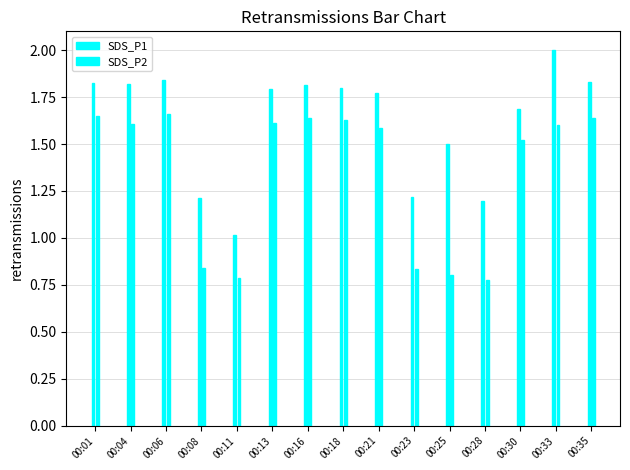

Is the value of SDS_P2 at 00:21 greater than the value of SDS_P1 at 00:16?

No